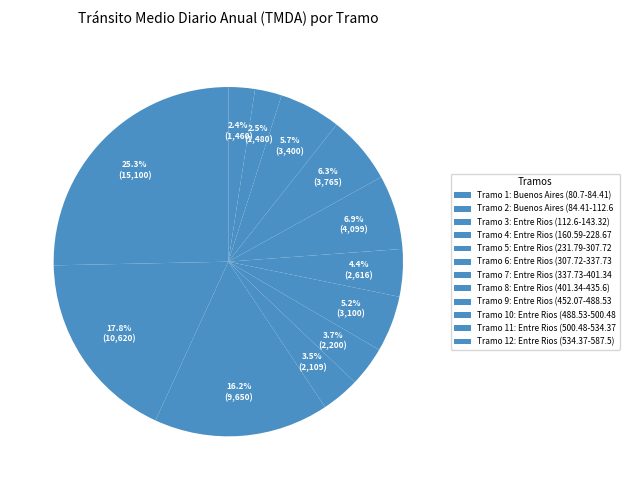

To the nearest percent, what is the average slice percentage?

8%